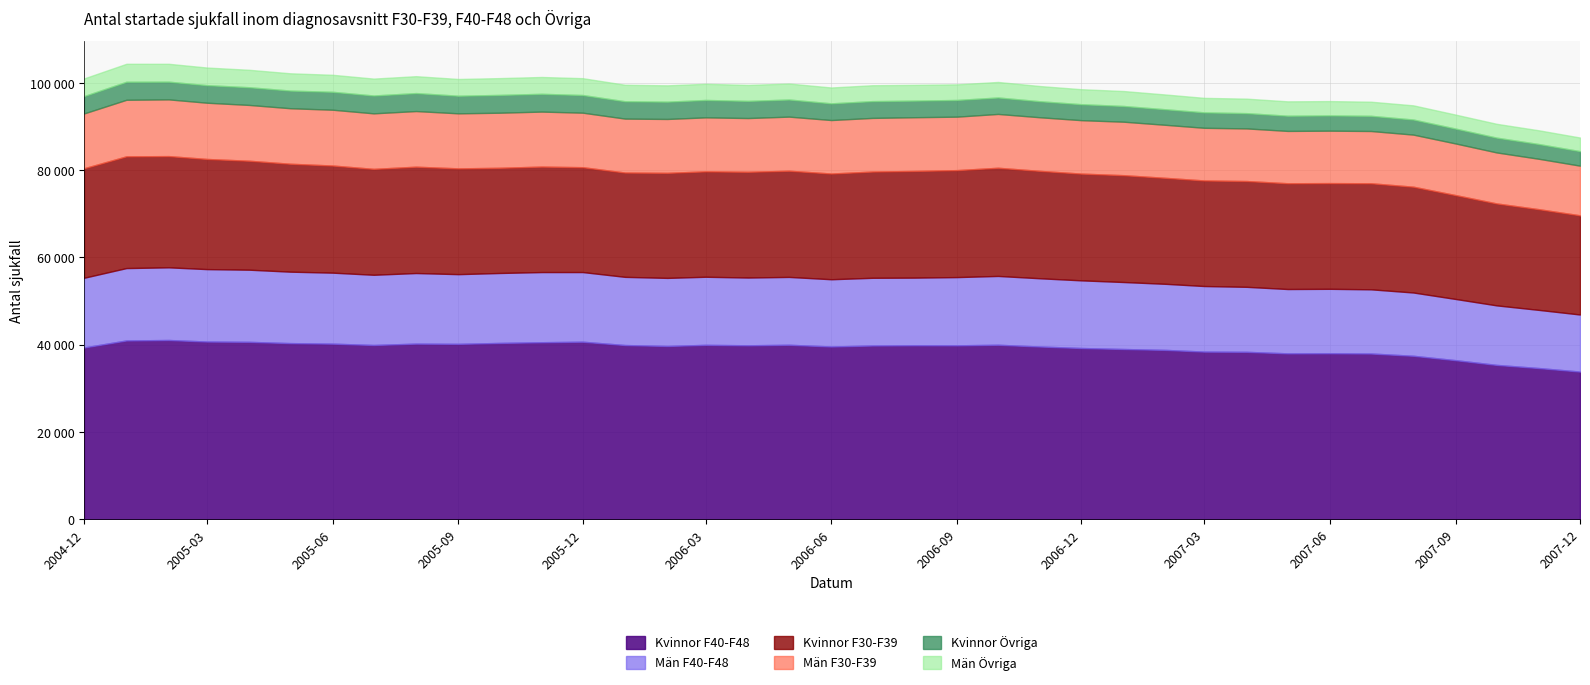

Rank the series at 2007-02 from lowest to highest value.

Män Övriga, Kvinnor Övriga, Män F30-F39, Män F40-F48, Kvinnor F30-F39, Kvinnor F40-F48